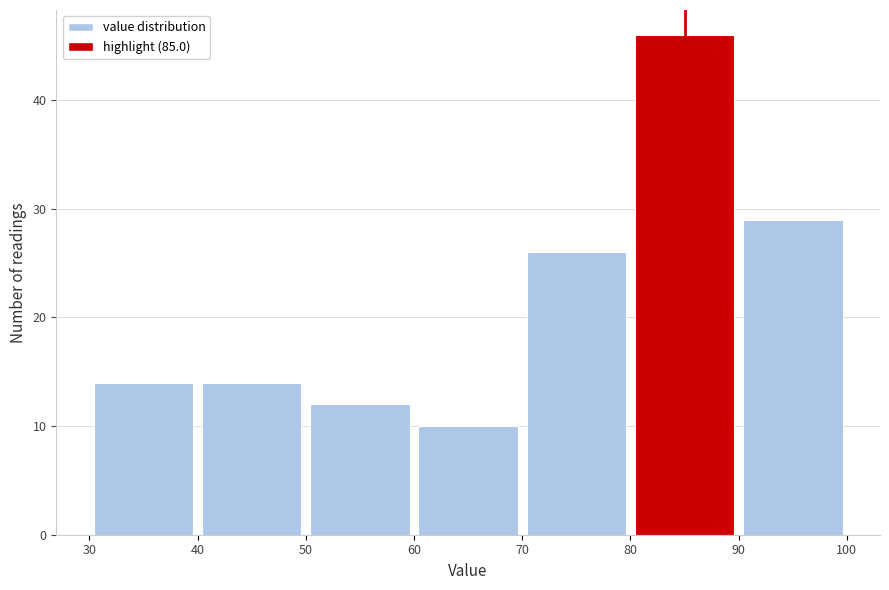

Reading left to right, list every bar in this chart as the range it spans on the x-axis followed by its height. The values are not printed on the chart, so give them approximately, as read against the axis.

30 to 40: 14
40 to 50: 14
50 to 60: 12
60 to 70: 10
70 to 80: 26
80 to 90: 46
90 to 100: 29